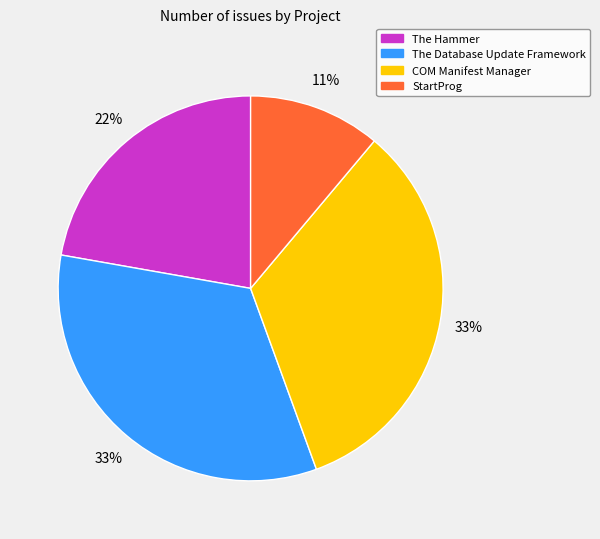

Approximately how many times larger is the value at The Hammer compared to The Database Update Framework?

0.7